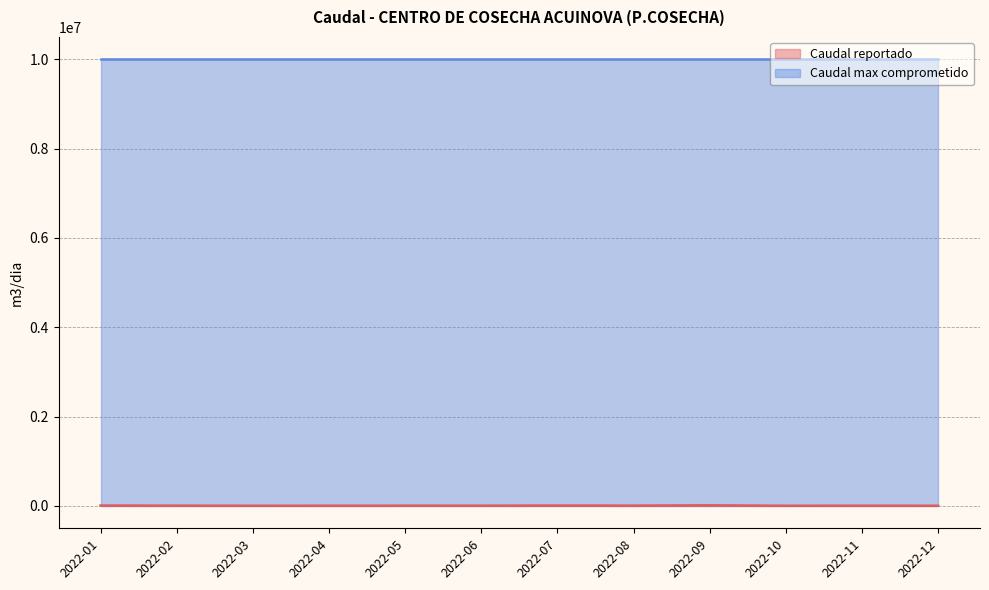

Count the number of categories in the chart.

12